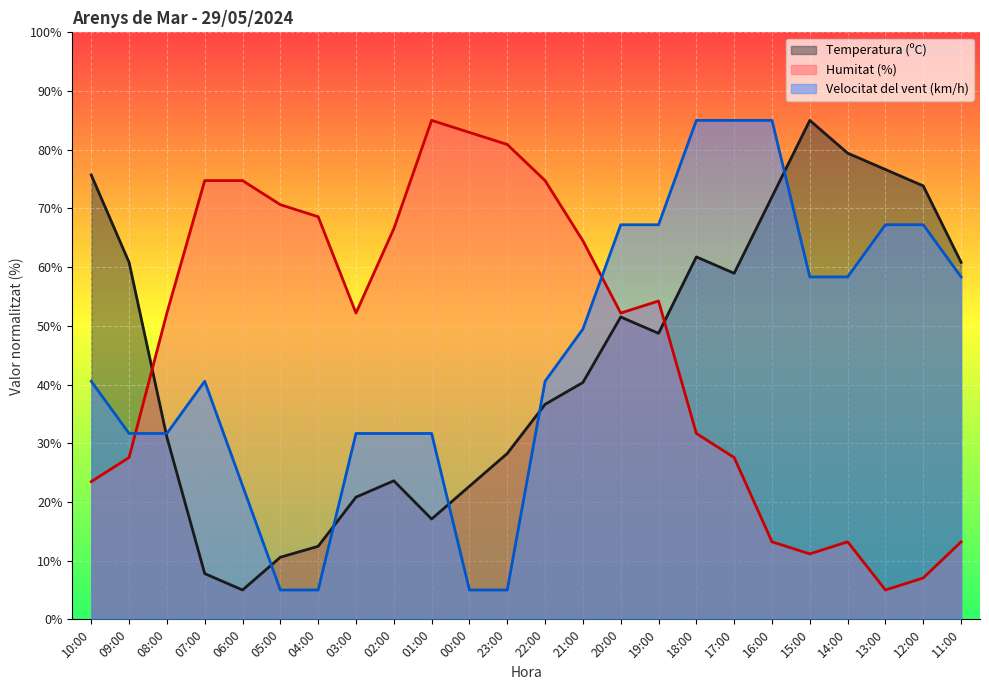

What position from the right is 14:00?

4